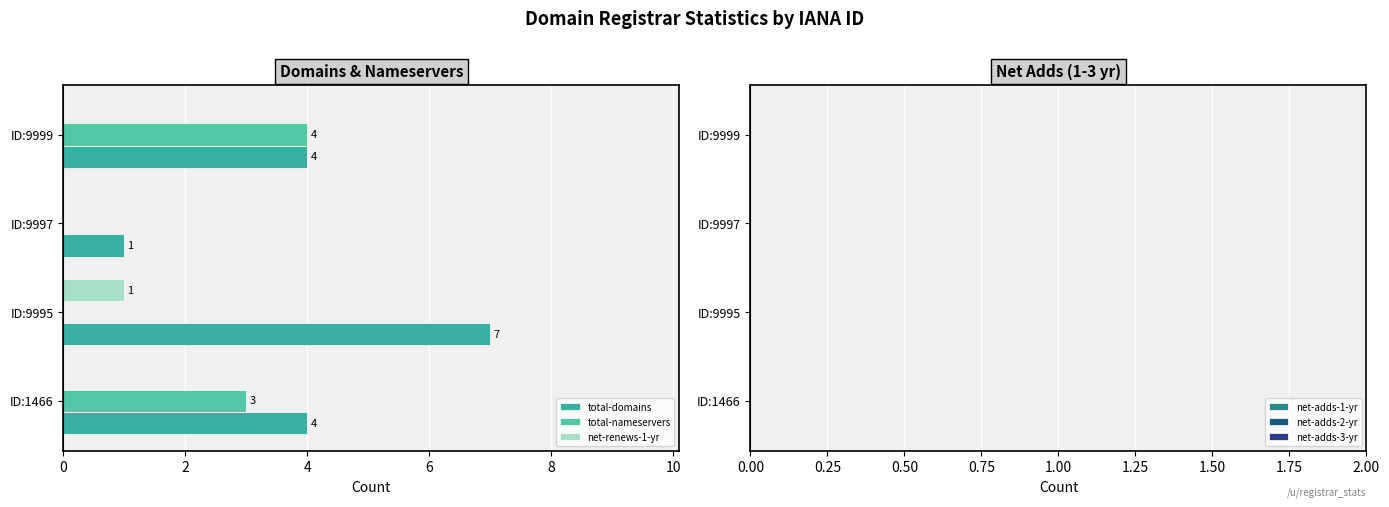

How many values in the net-renews-1-yr series exceed 0?

1